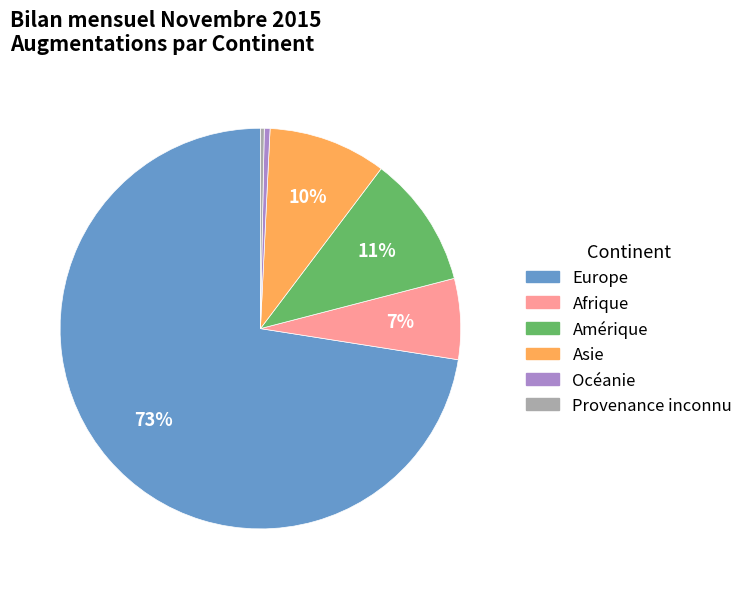

Does any single category account for the majority?

Yes